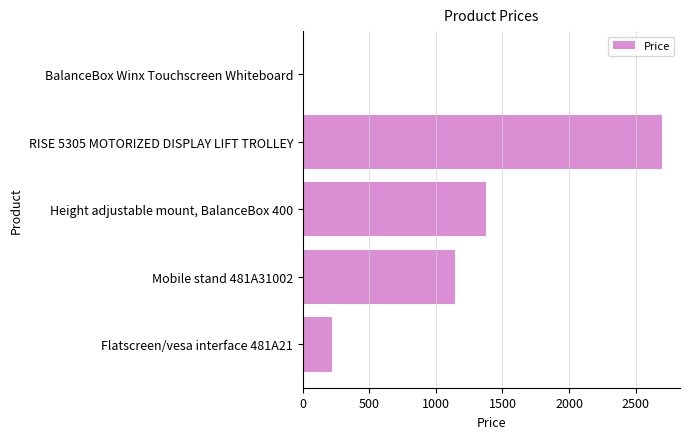

What is the sum of the values at Height adjustable mount, BalanceBox 400 and RISE 5305 MOTORIZED DISPLAY LIFT TROLLEY?

4079.0